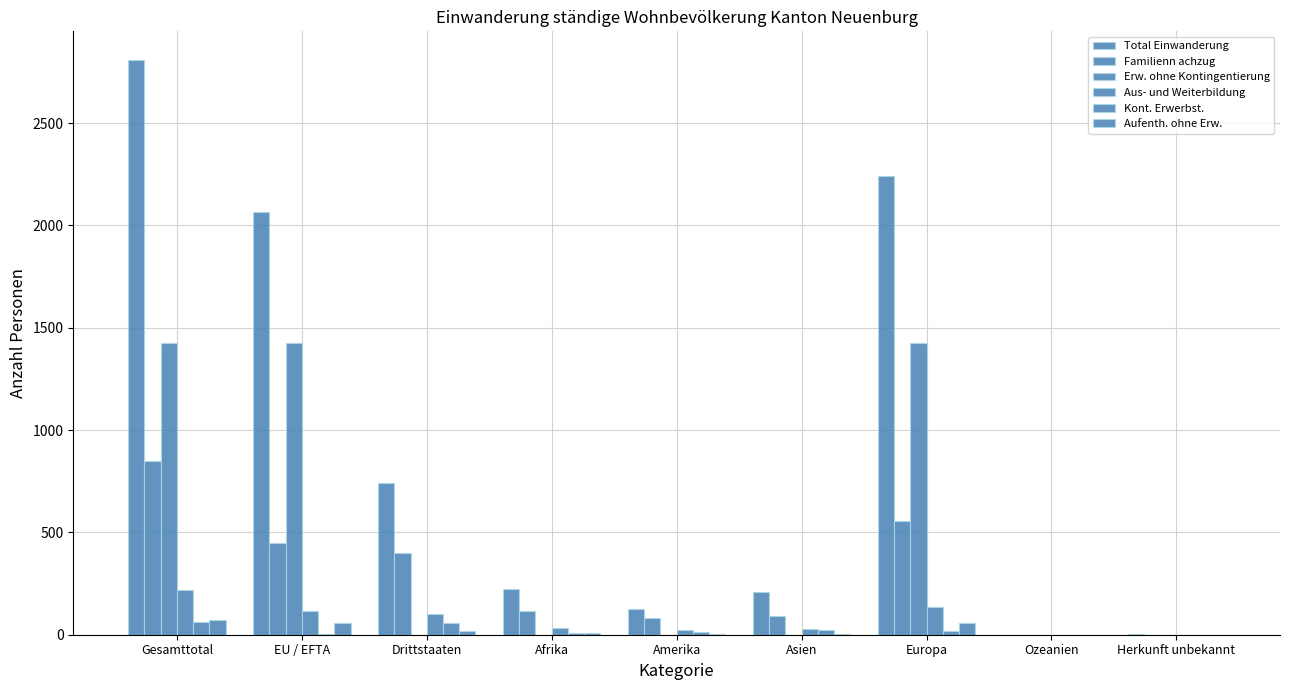

Does the chart contain stacked bars?

No